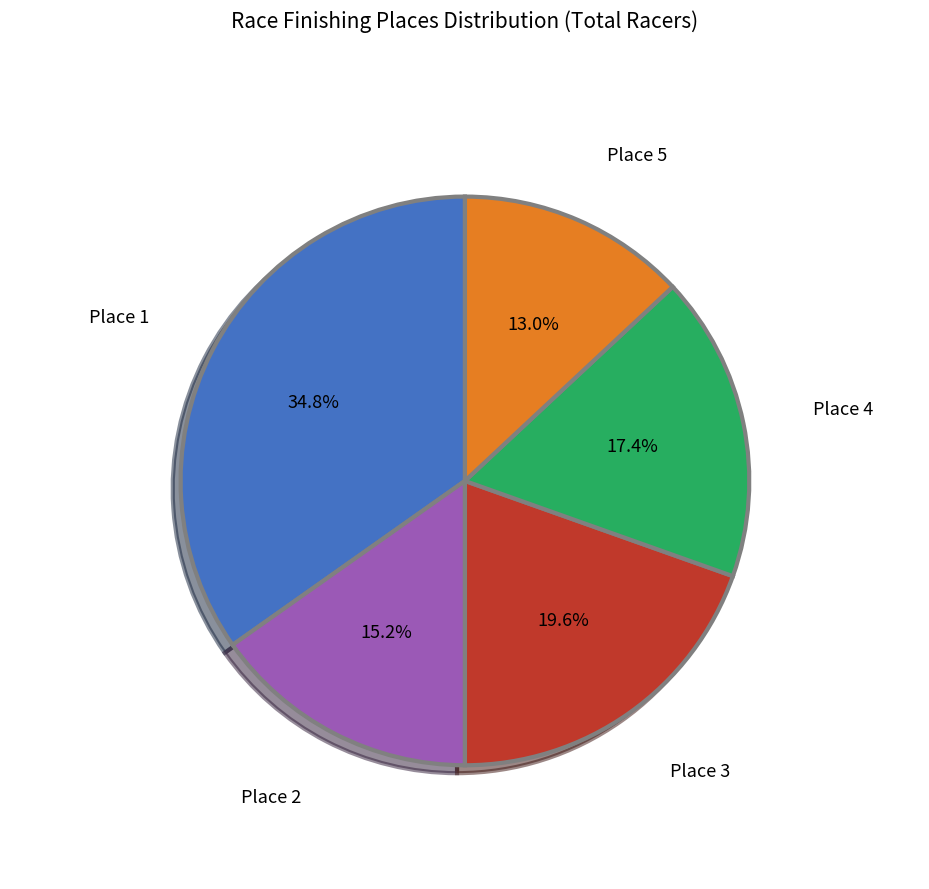

Which has a higher value, Place 4 or Place 1?

Place 1